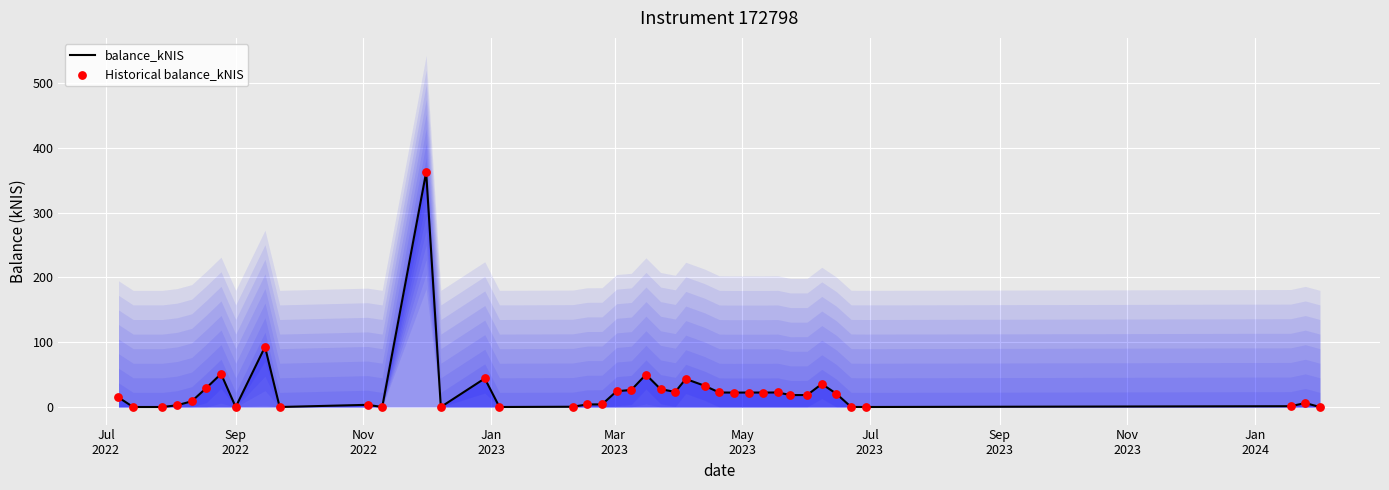

Is the value of Historical balance_kNIS at Sep
2023 greater than the value of balance_kNIS at Jan
2024?

No